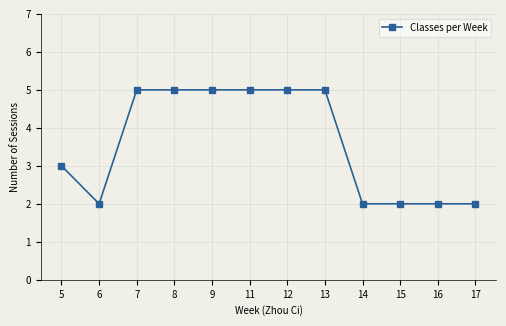

What value does the data have at 16?

2